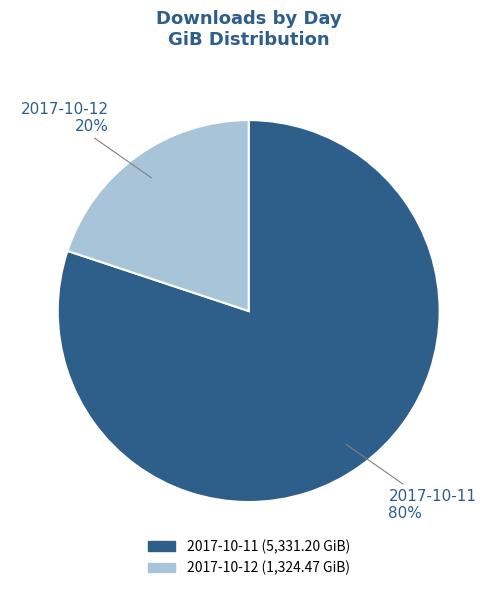

Is there any slice that represents more than half of the pie?

Yes